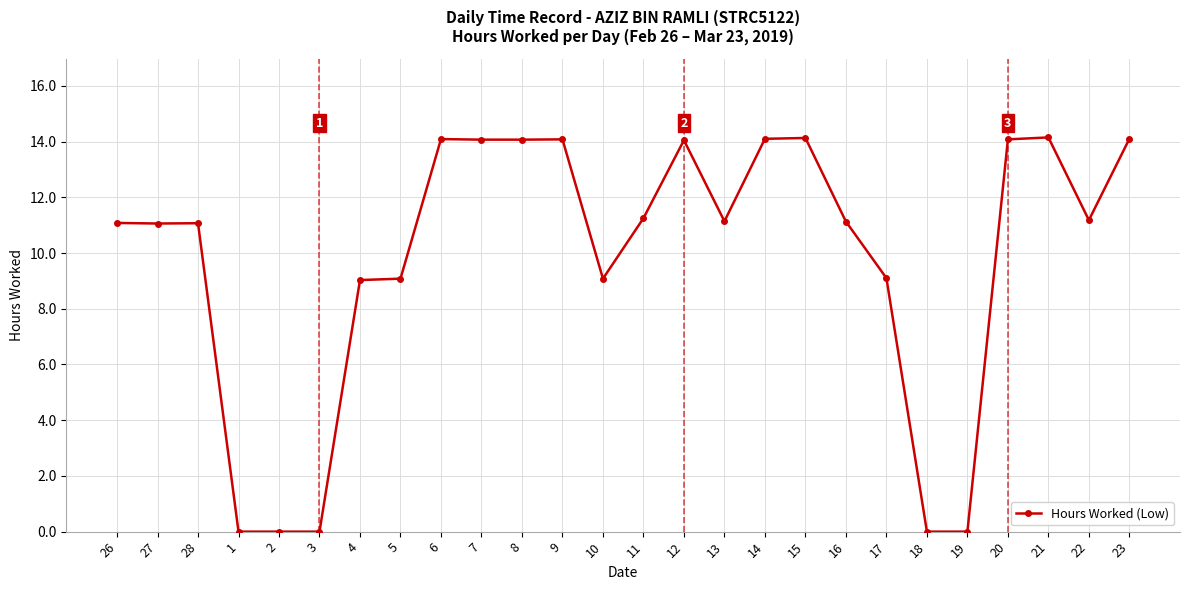

What is the label of the 22nd point from the right?

2